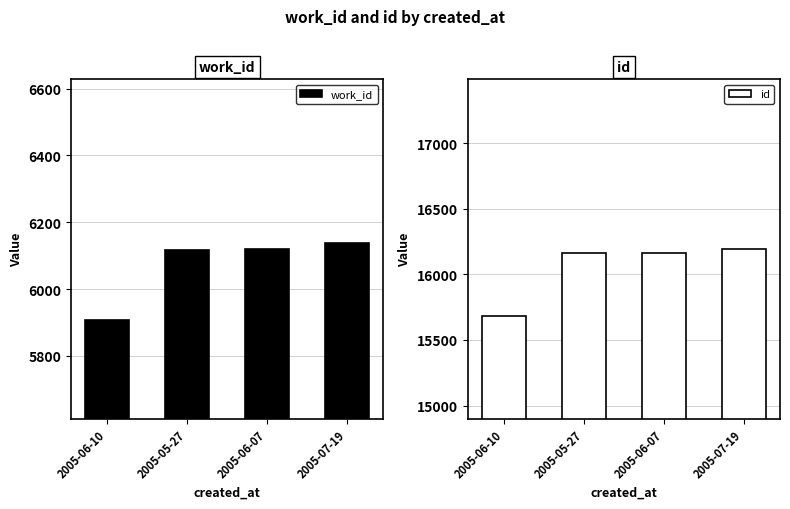

What is the average value of the id series?

16048